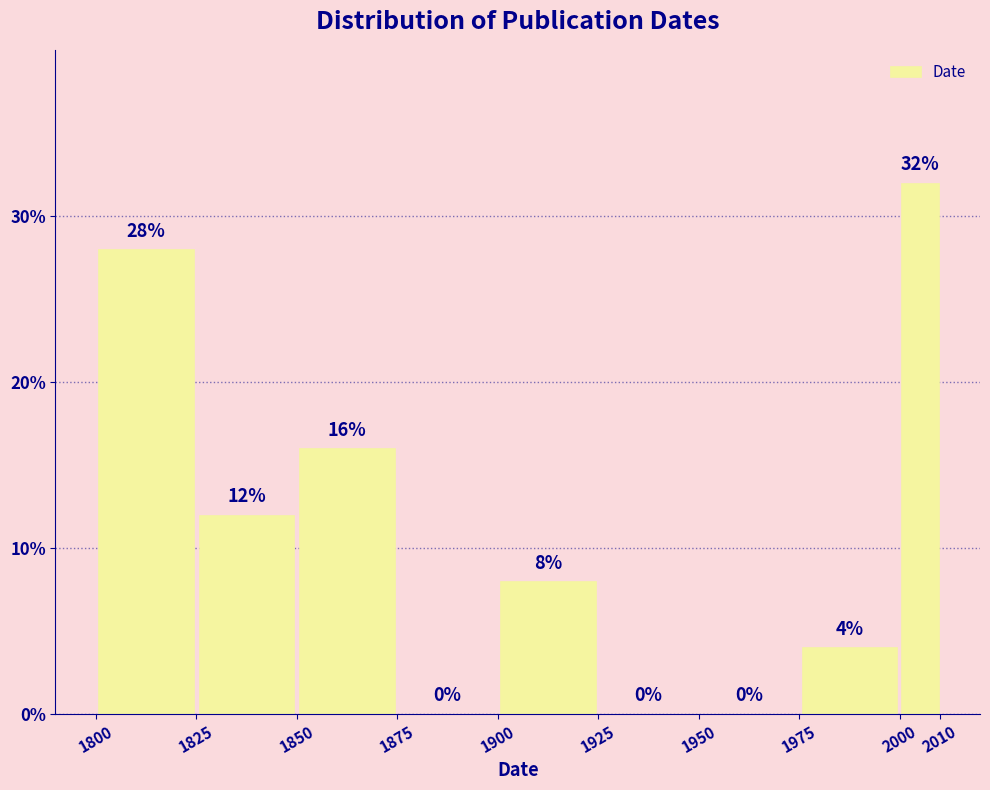

Over which range of the x-axis is the bar tallest?

2000 to 2010